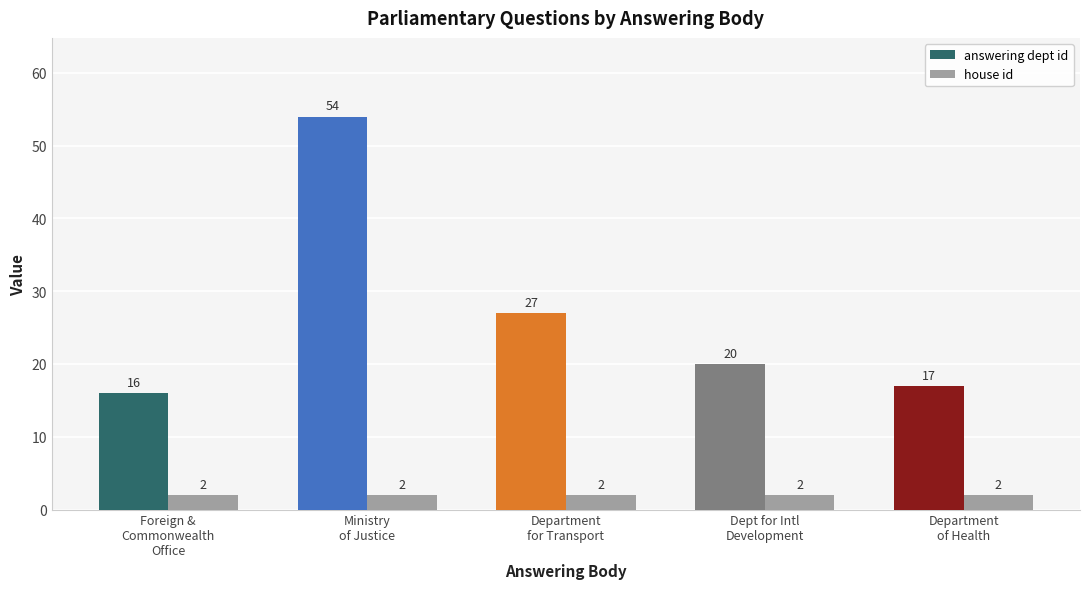

What value does the answering dept id series have at Ministry
of Justice, to the nearest 10?

50